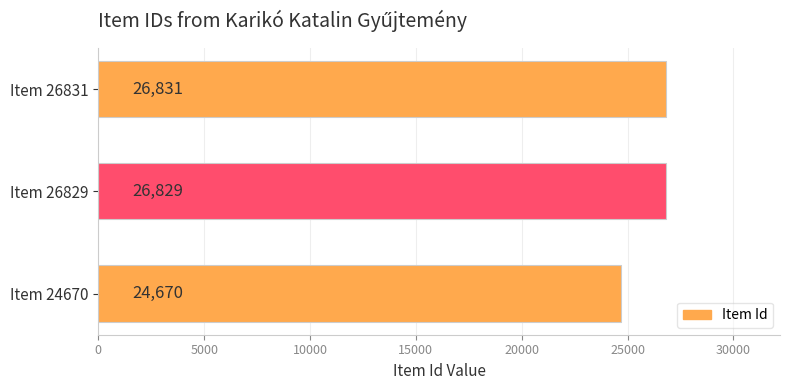

Which has a higher value, Item 26829 or Item 26831?

Item 26831